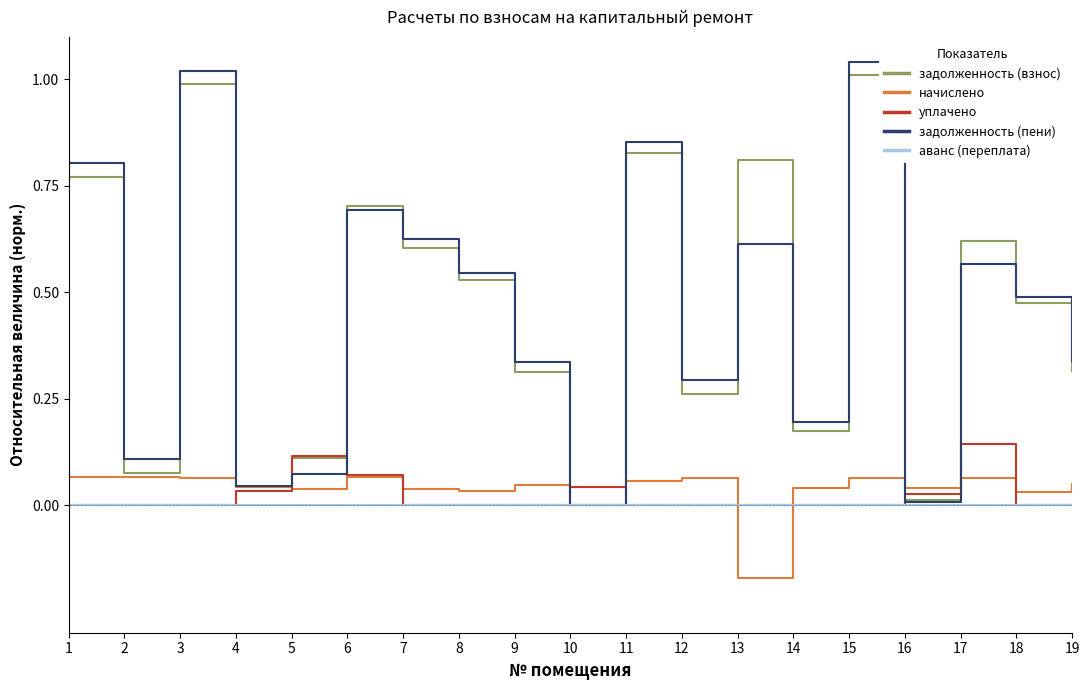

Which series changed the most between 8 and 10?

задолженность (пени)